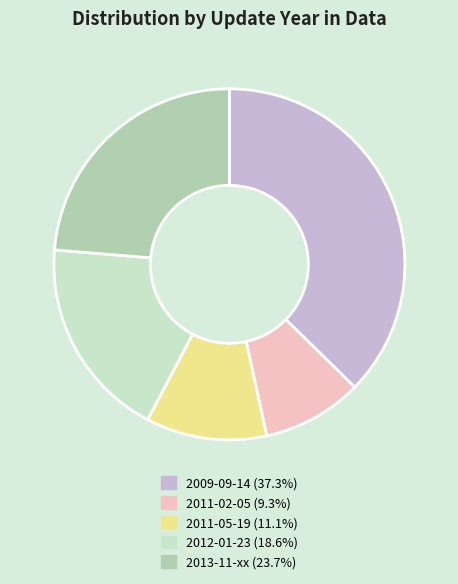

Does any single category account for the majority?

No